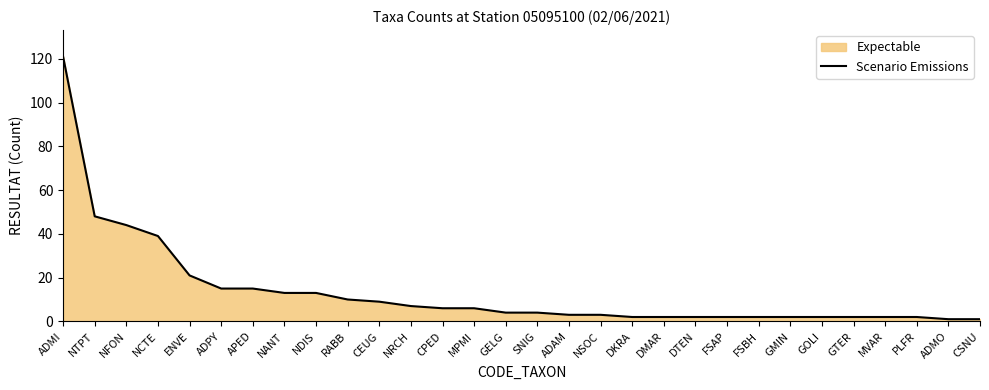

What is the label of the 27th point from the right?

NCTE